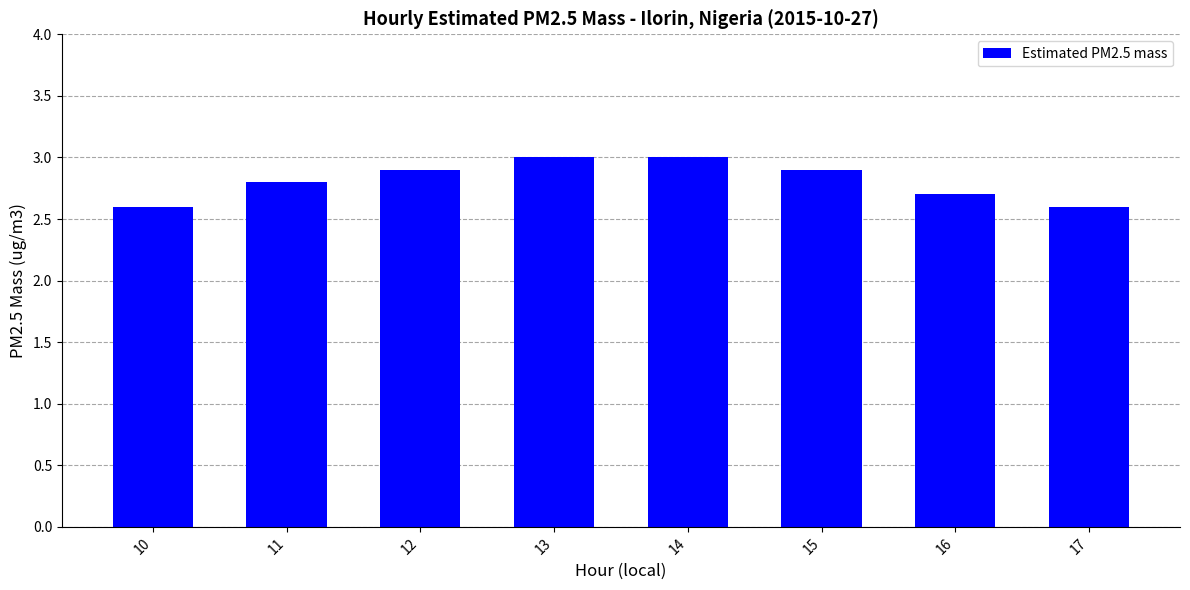

What is the value of the 2nd bar from the left?

2.8